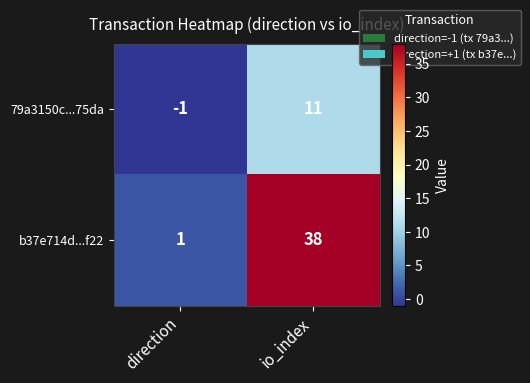

Where is 79a3150c...75da nearest to the value 5?

direction